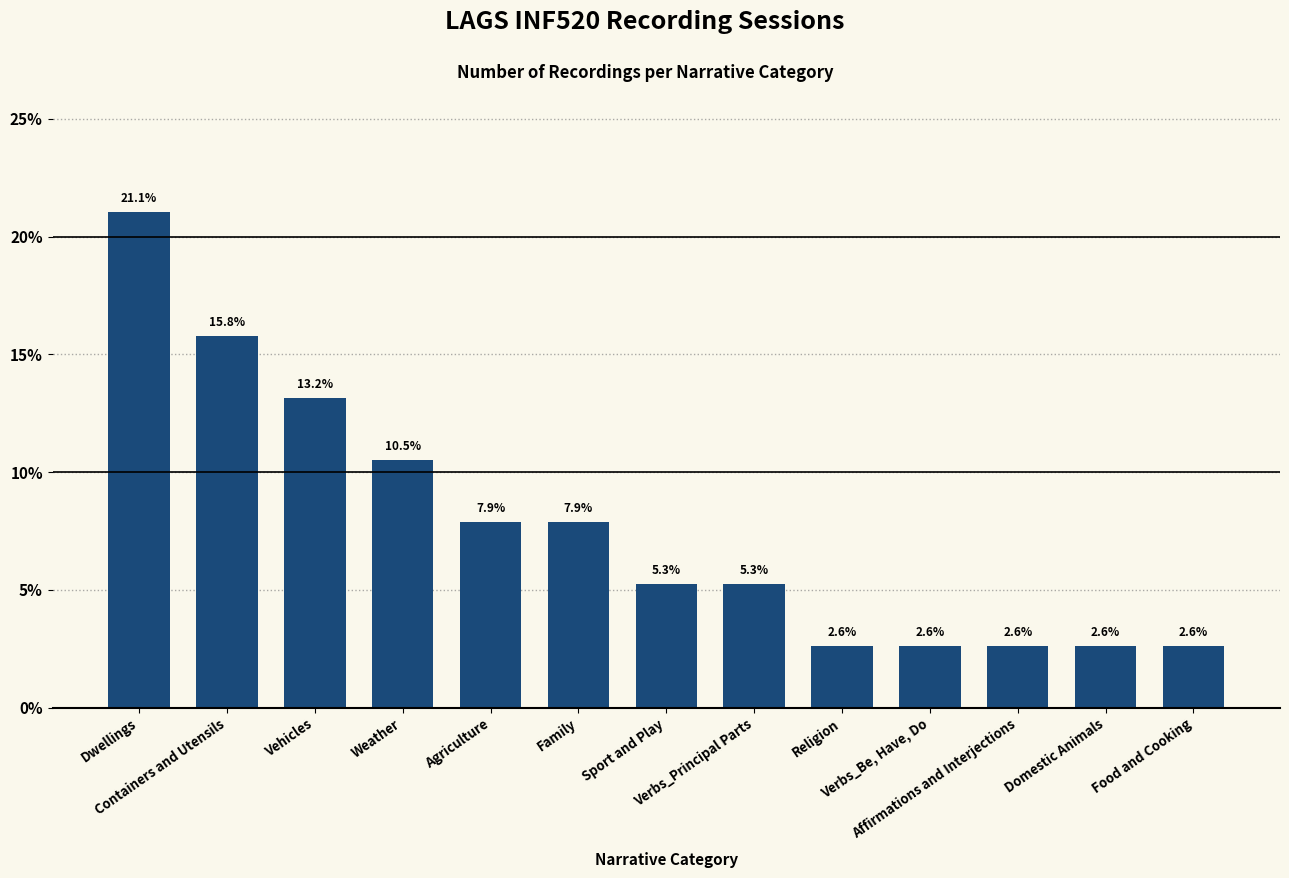

What is the minimum value shown in the chart?

2.6